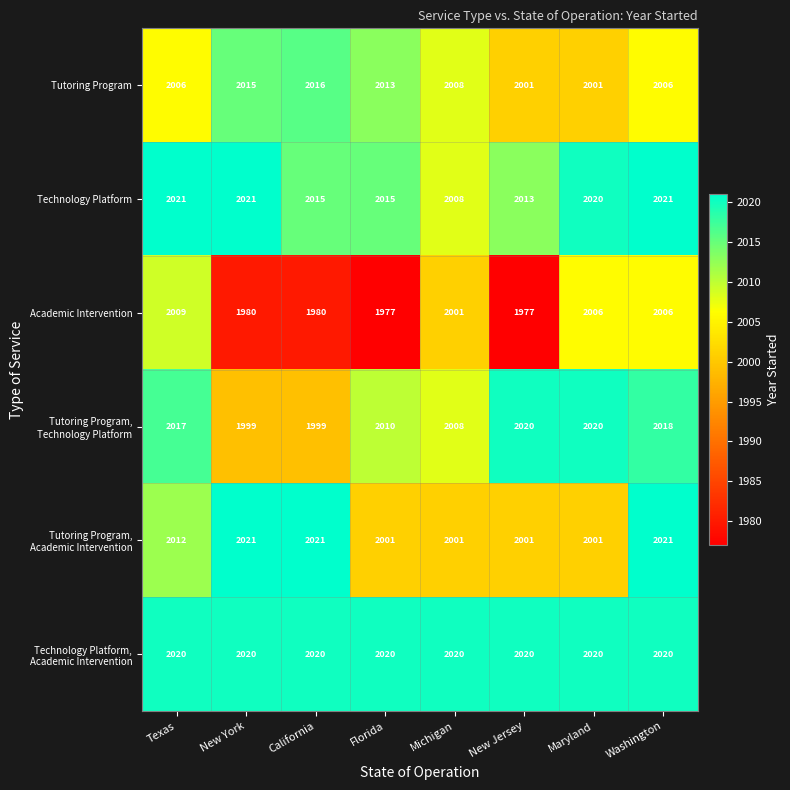

What is the difference between the Technology Platform values at Michigan and California?

7